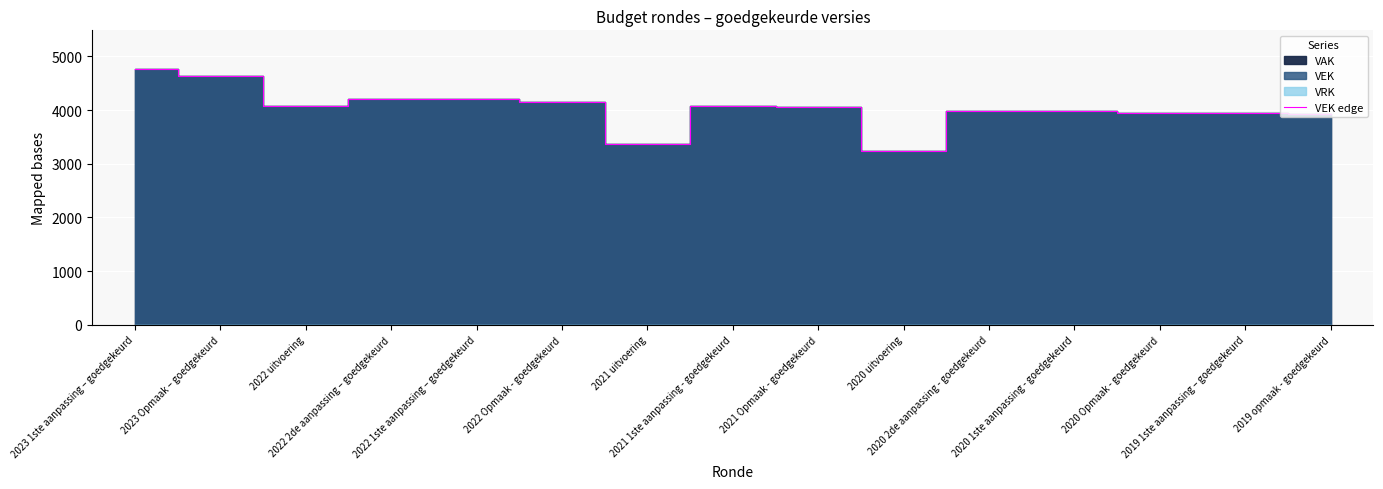

At which category does the data reach its first local valley?

2022 uitvoering